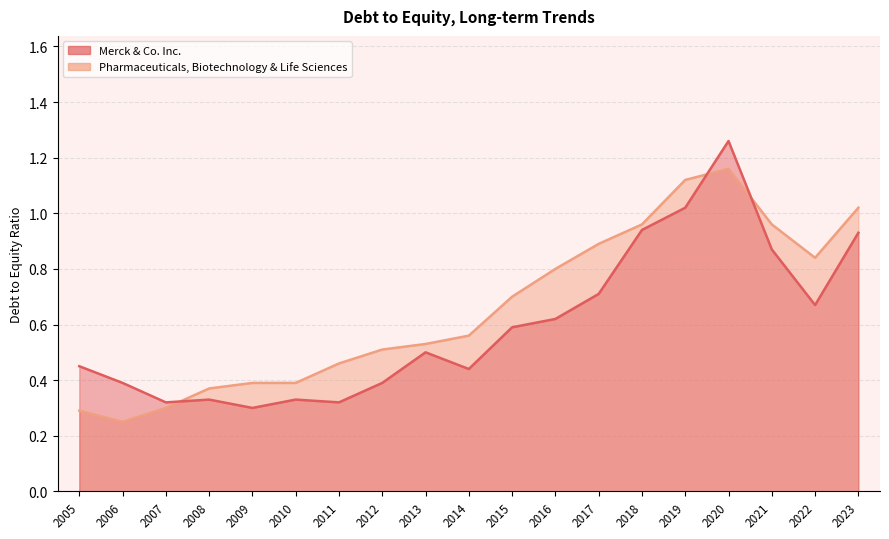

The Pharmaceuticals, Biotechnology & Life Sciences series shows 0.4 at 2009. True or false?

True